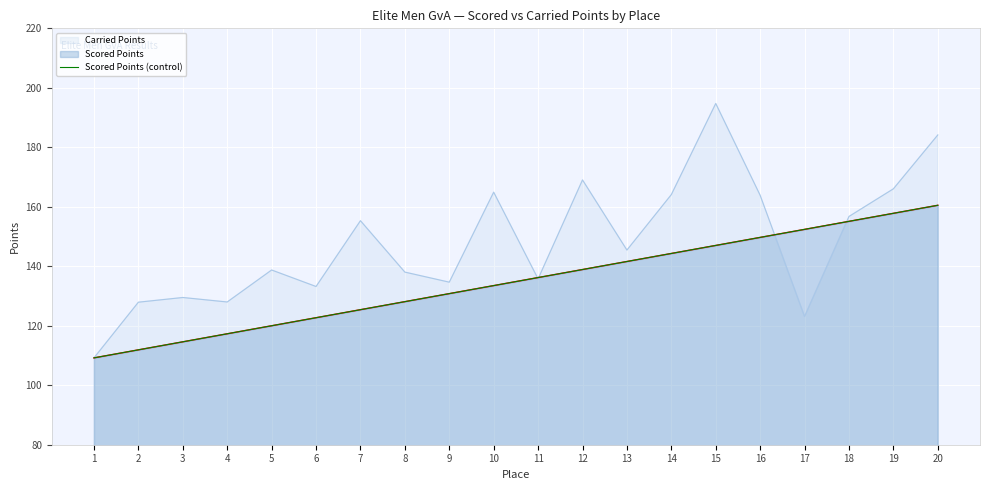

What is the approximate value at 7?

125.4